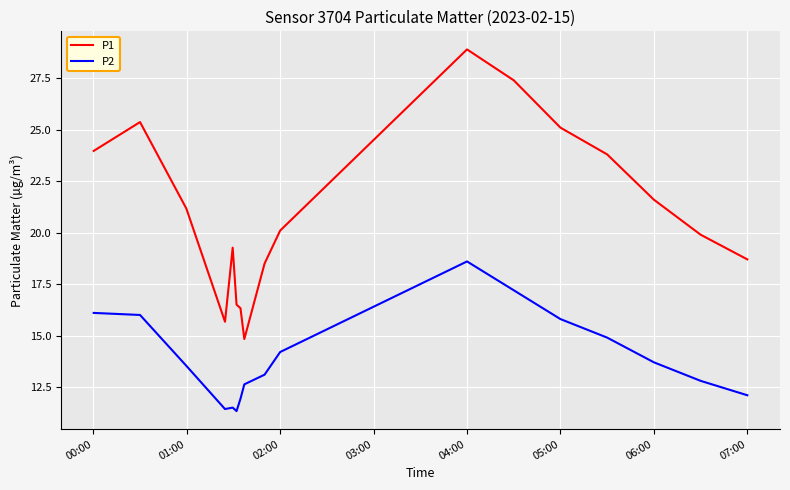

List the series in order of their overall mean, lowest first.

P2, P1